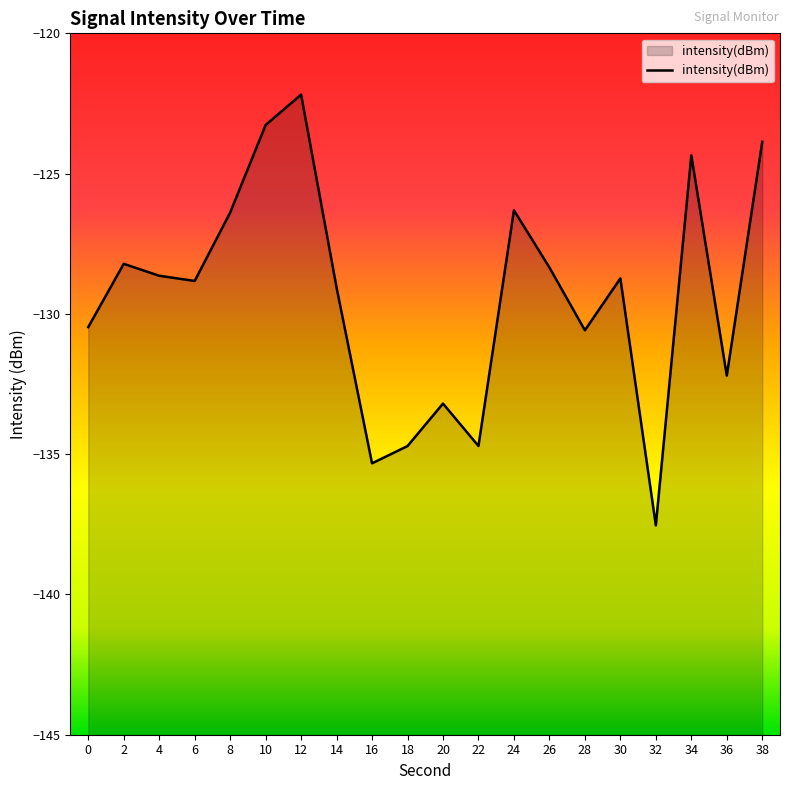

Which category has the highest value across all series?

12